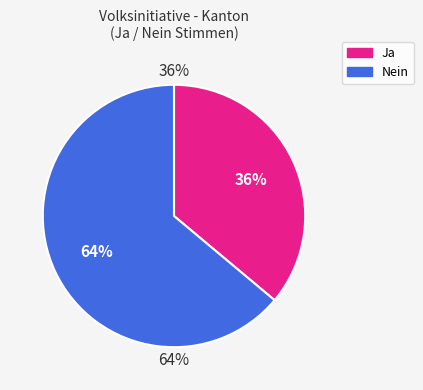

Which slice is the largest?

Nein